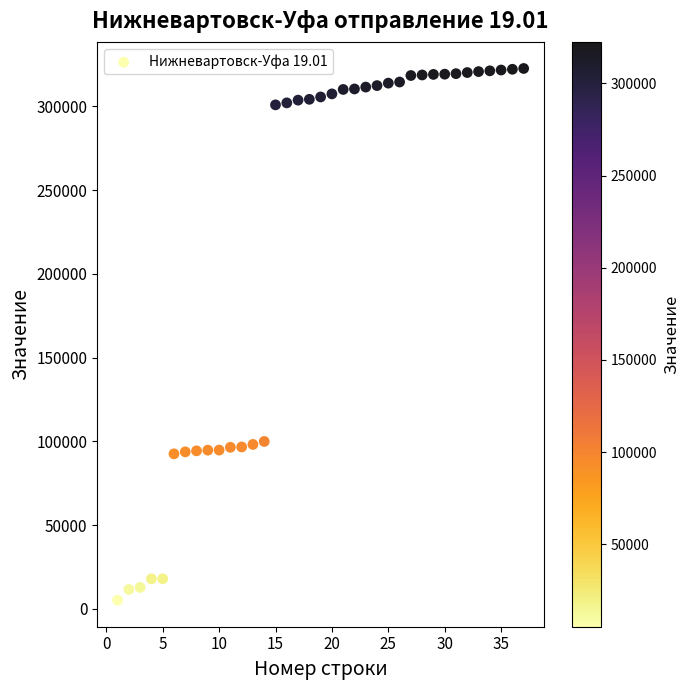

What is the range of X values (max minus min)?

36